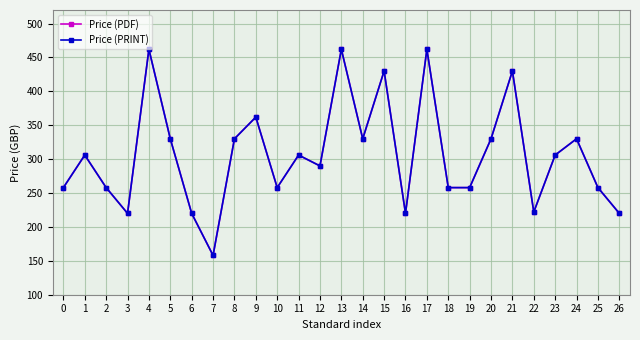

Which has a higher value, 14 or 5?

14